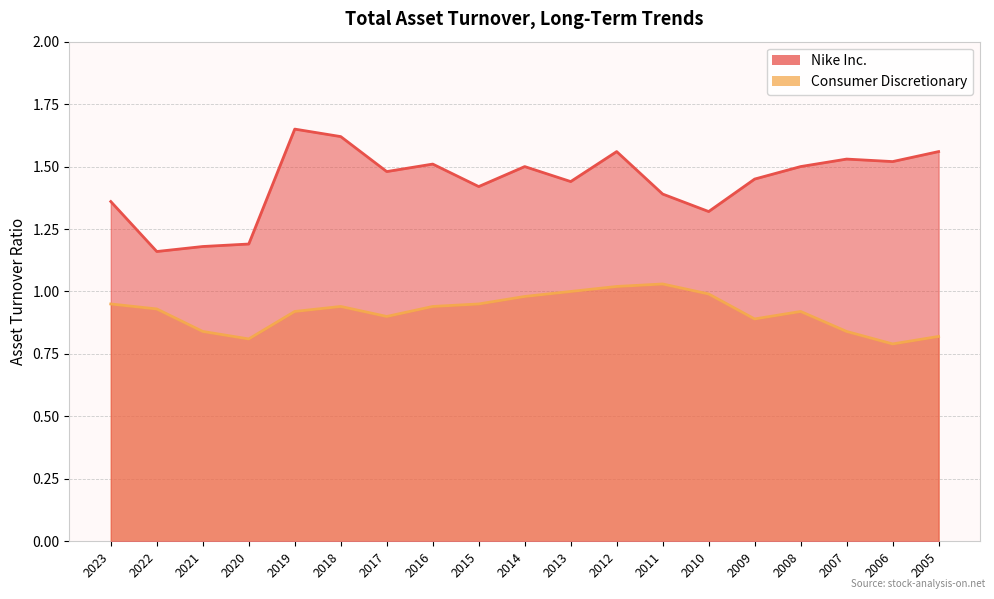

The Nike Inc. series shows 2.6 at 2009. True or false?

False